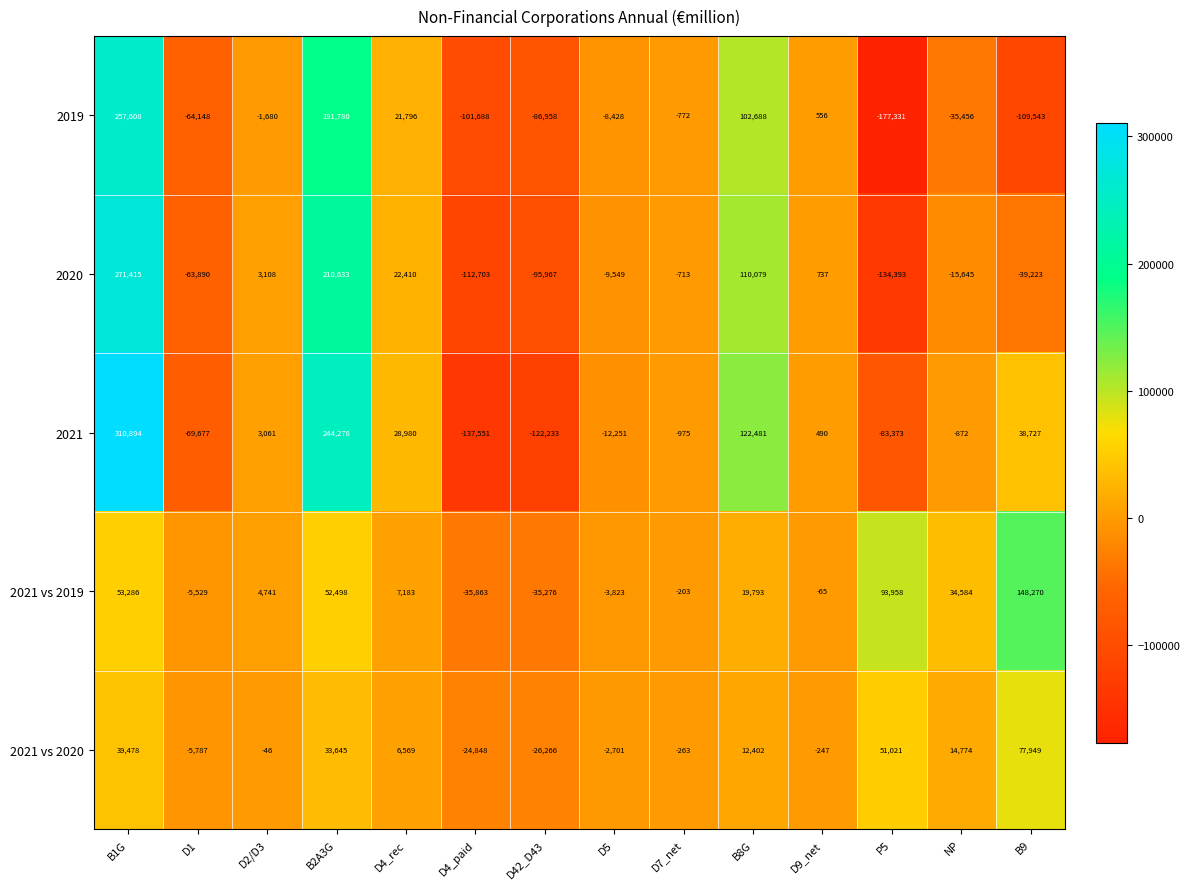

True or false: 2019 has a value of -101688 at D4_paid.

True